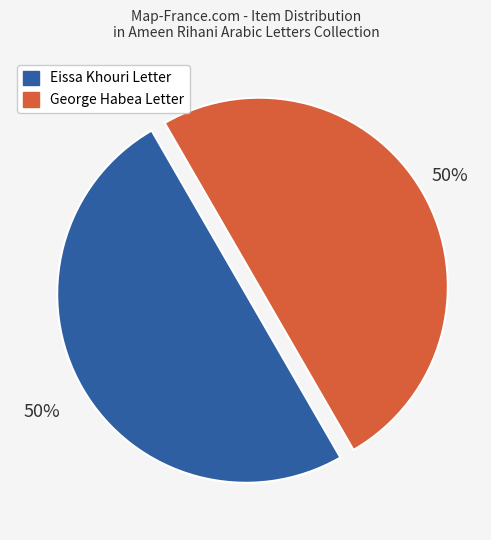

Count the number of slices in the pie.

2